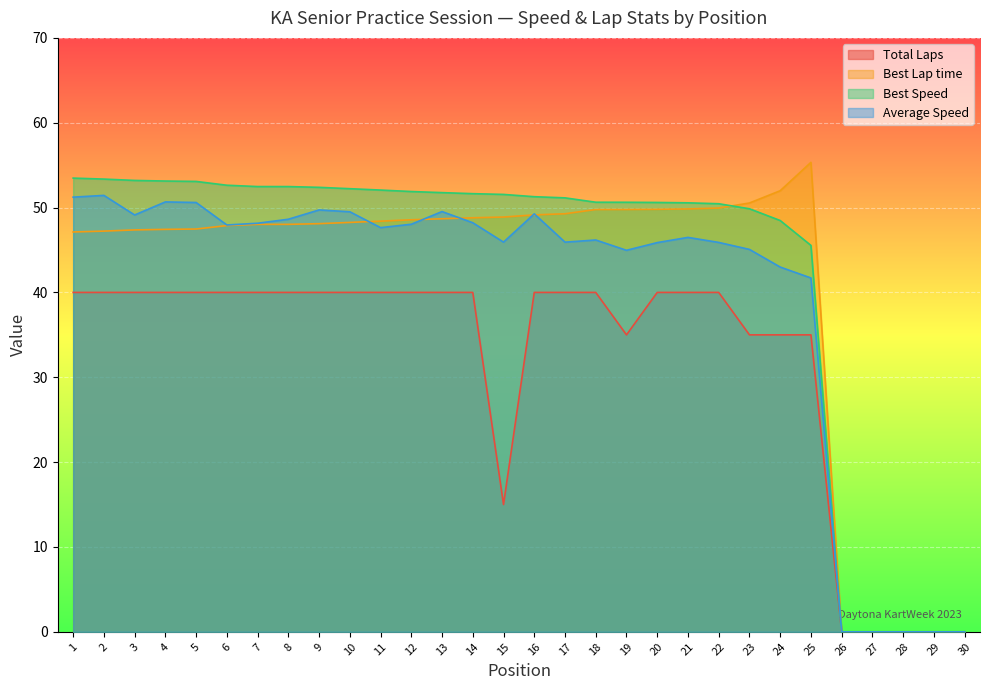

List the labels in order of Best Lap time value, largest first.

25, 24, 23, 22, 21, 20, 19, 18, 17, 16, 15, 14, 13, 12, 11, 10, 9, 8, 7, 6, 5, 4, 3, 2, 1, 26, 27, 28, 29, 30